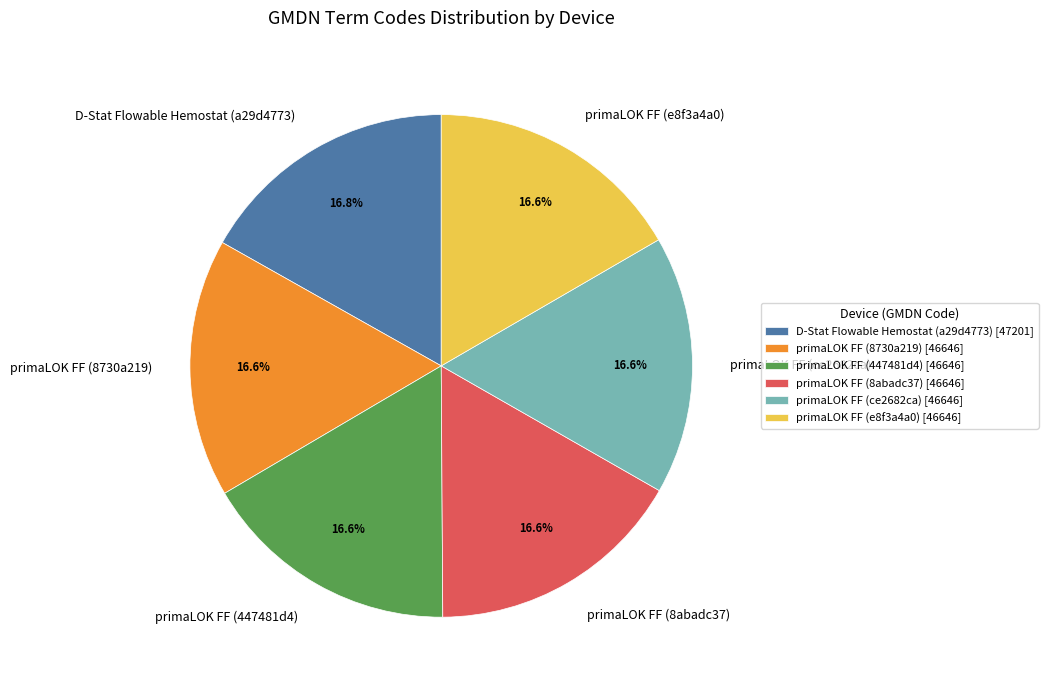

Is there a majority slice in this chart?

No